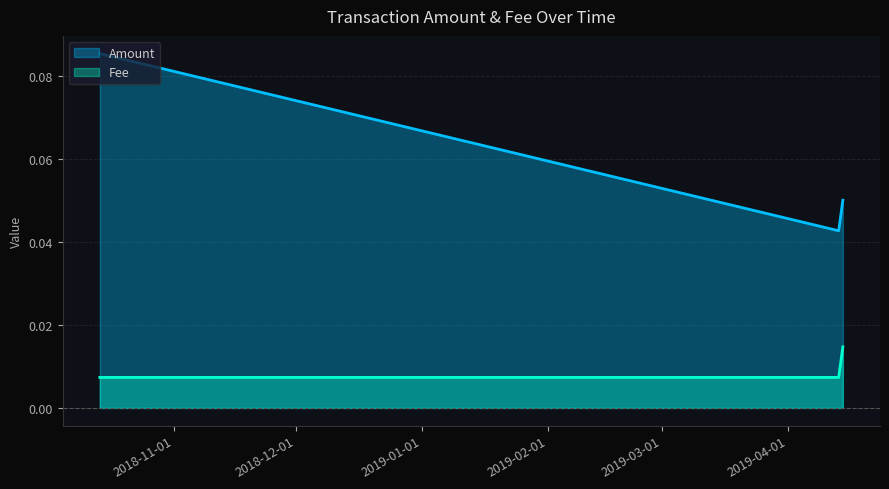

Is the value of Amount at 2019-04-14 13:34:58 greater than the value of Fee at 2018-10-13 14:51:02?

Yes